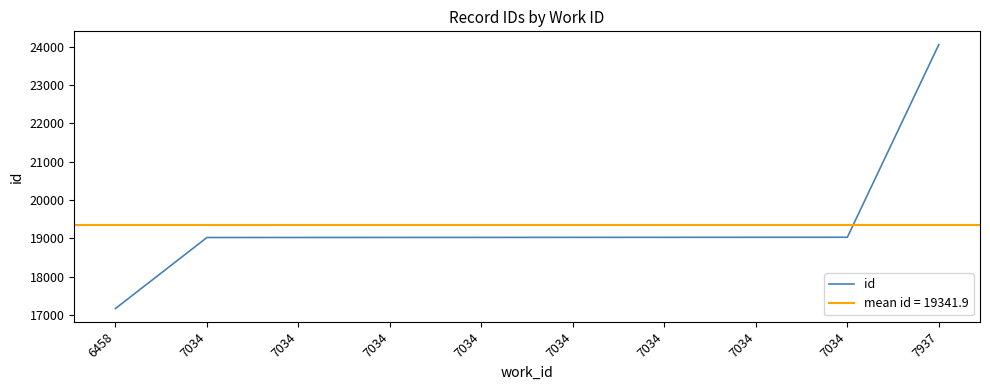

Rank the categories by value from lowest to highest.

6458, 7034, 7034, 7034, 7034, 7034, 7034, 7034, 7034, 7937